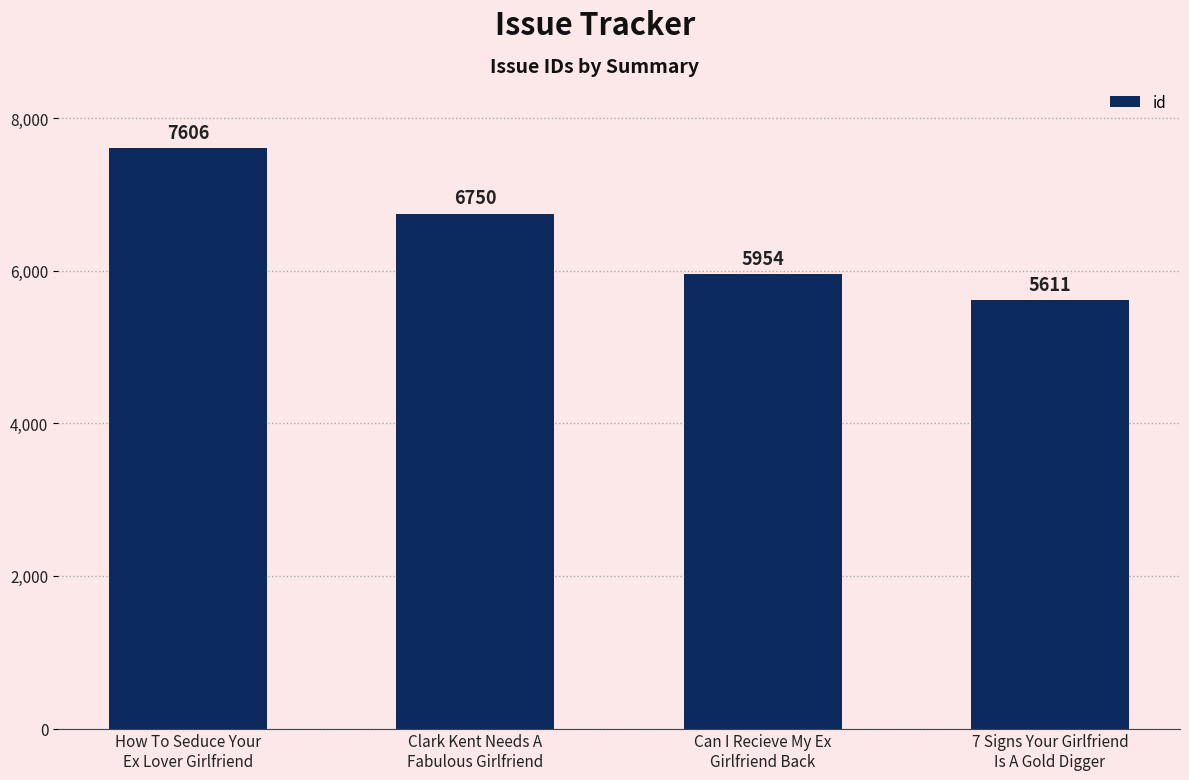

What is the label of the 1st bar from the right?

7 Signs Your Girlfriend
Is A Gold Digger